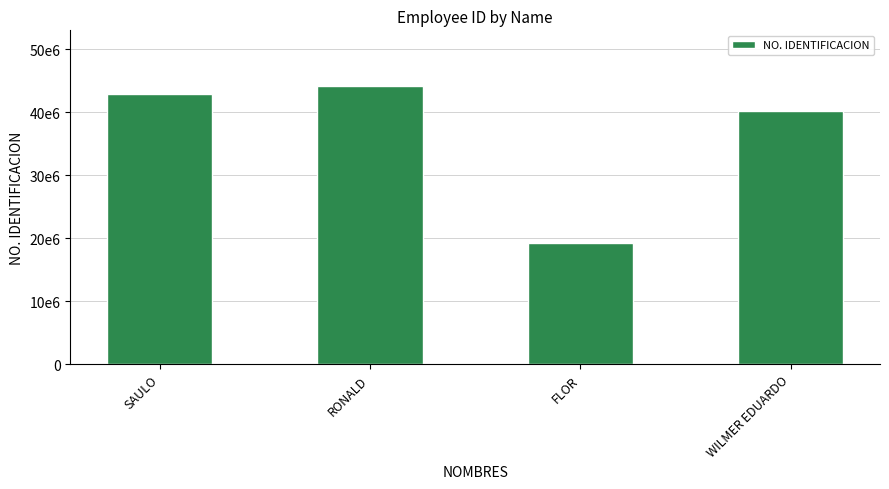

Does the chart contain any negative values?

No